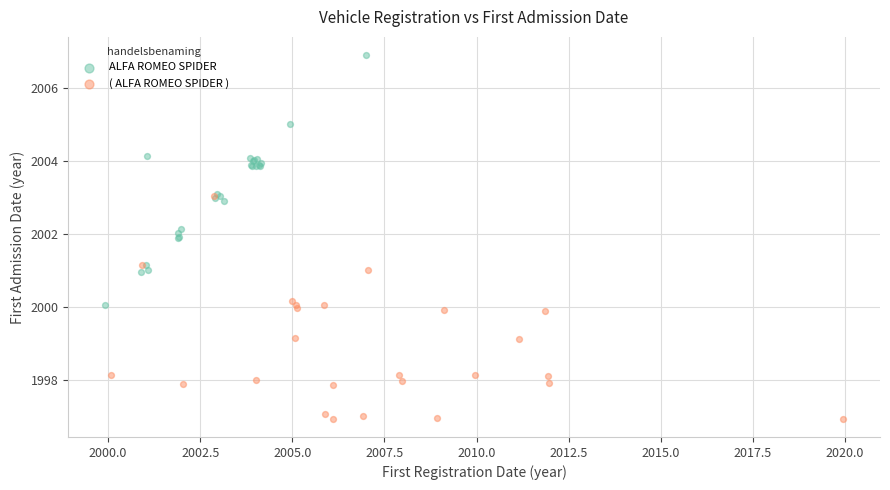

Which series contains the lowest Y value?

( ALFA ROMEO SPIDER )